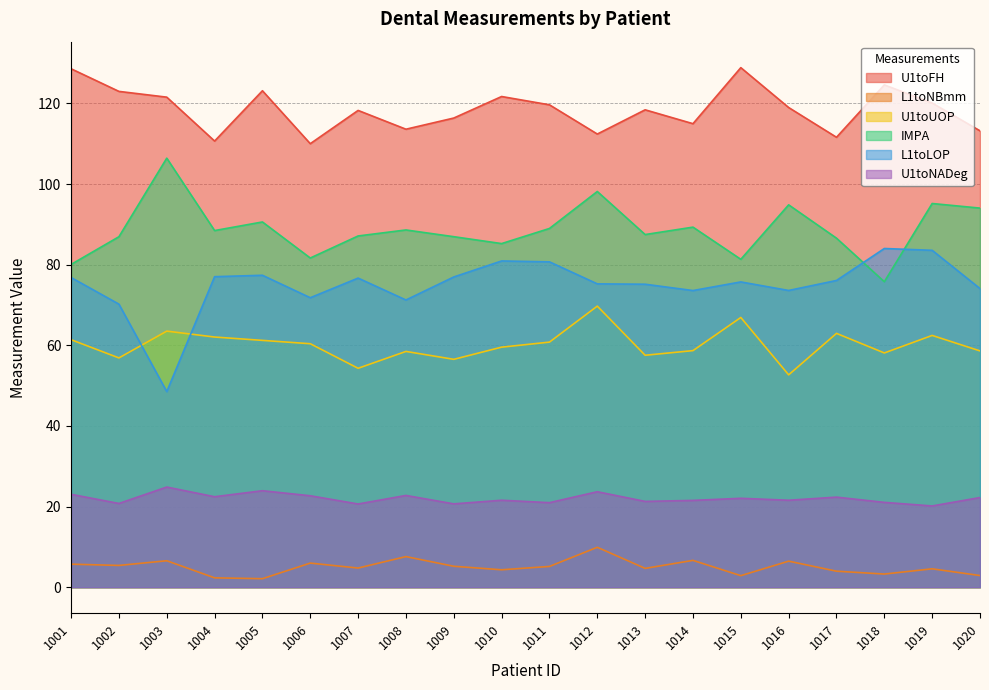

Is it true that U1toNADeg equals 9.5 at 1019?

False